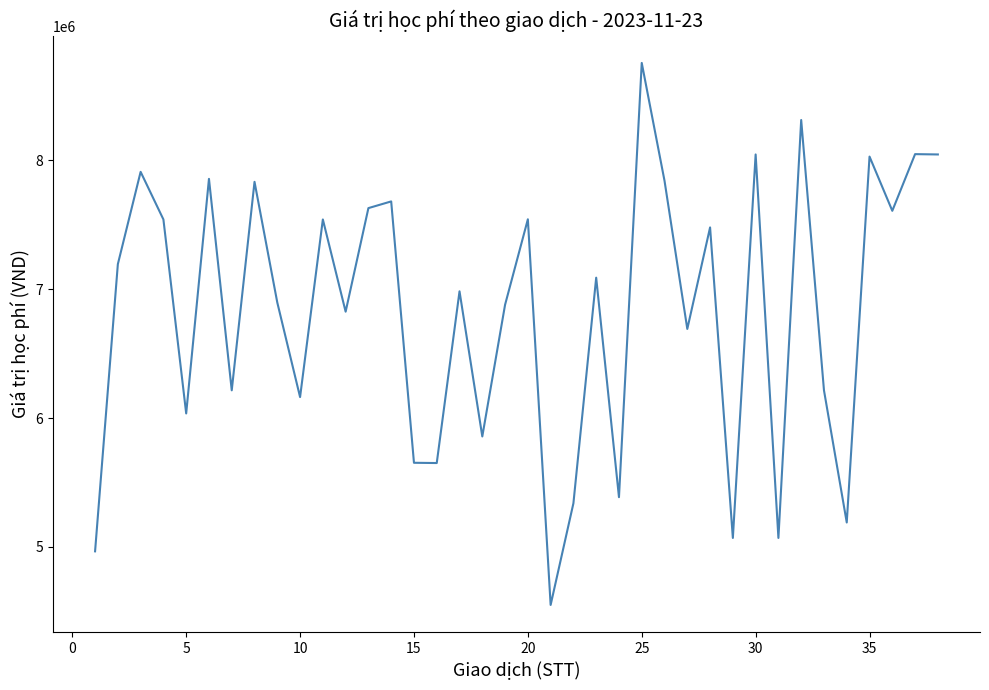

What is the minimum value shown in the chart?

4549500